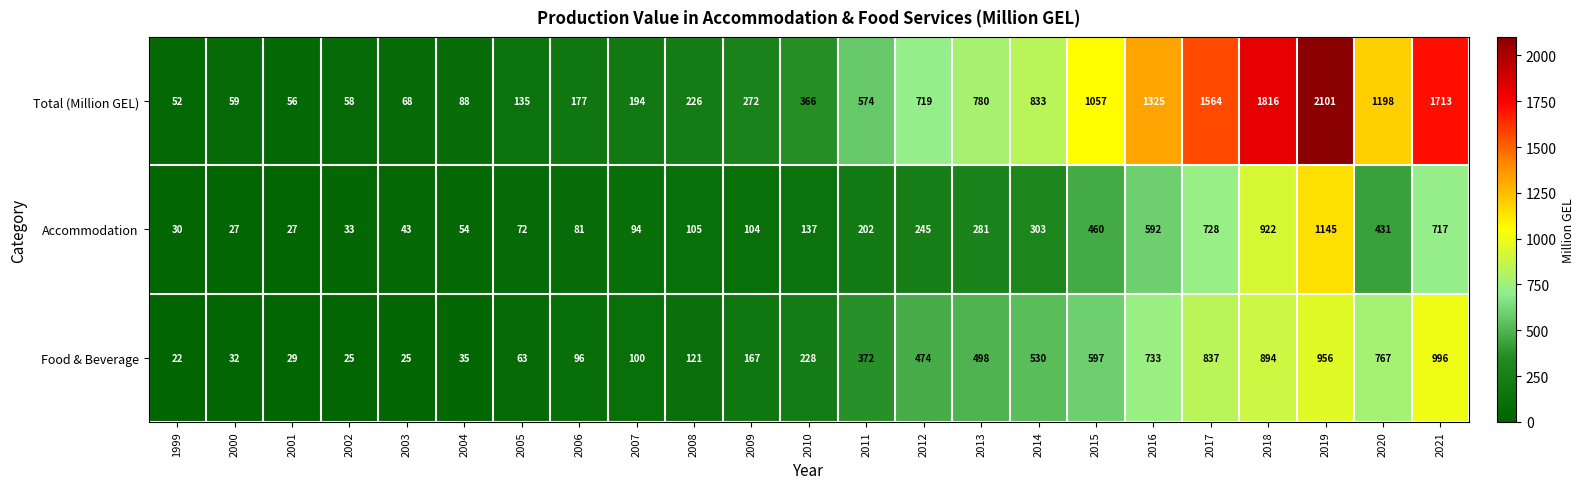

What is the difference between the highest and lowest values at 2005?

72